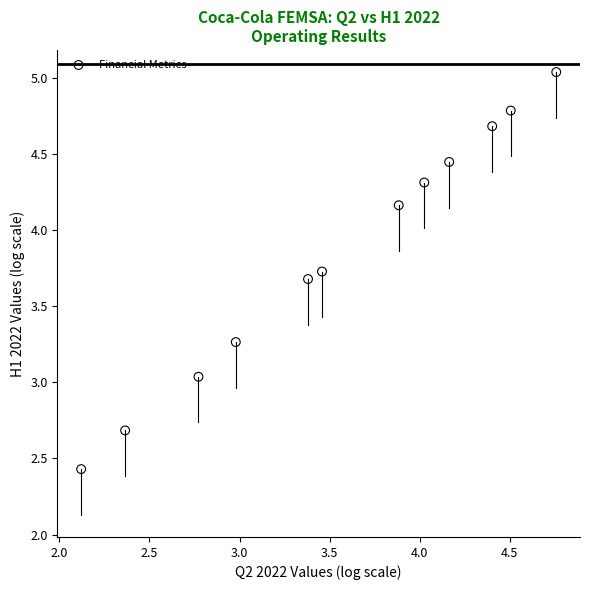

What is the range of X values (max minus min)?

2.6